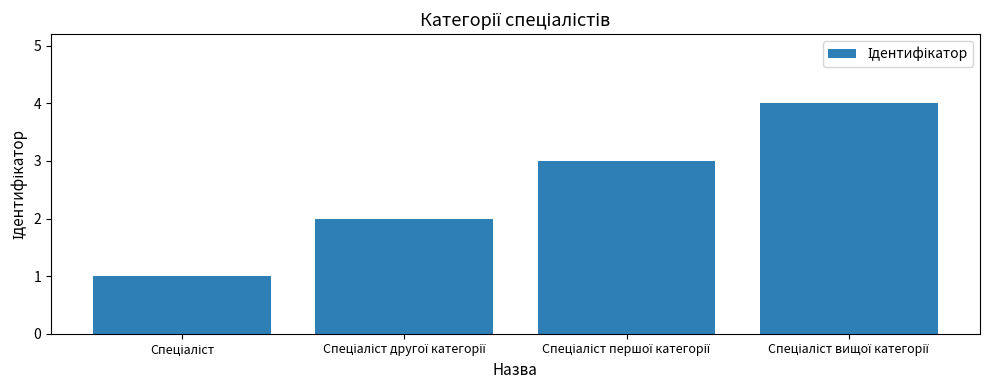

What is the difference between the maximum and minimum values?

3